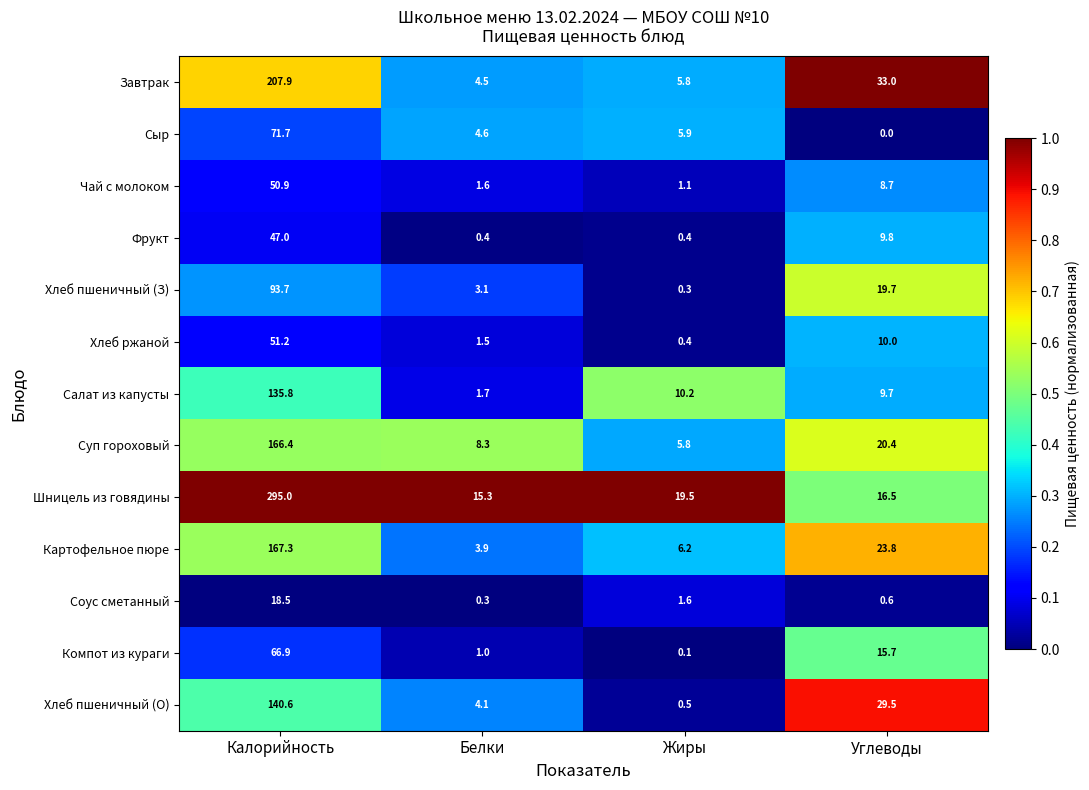

At which label is Компот из кураги closest to 33?

Углеводы